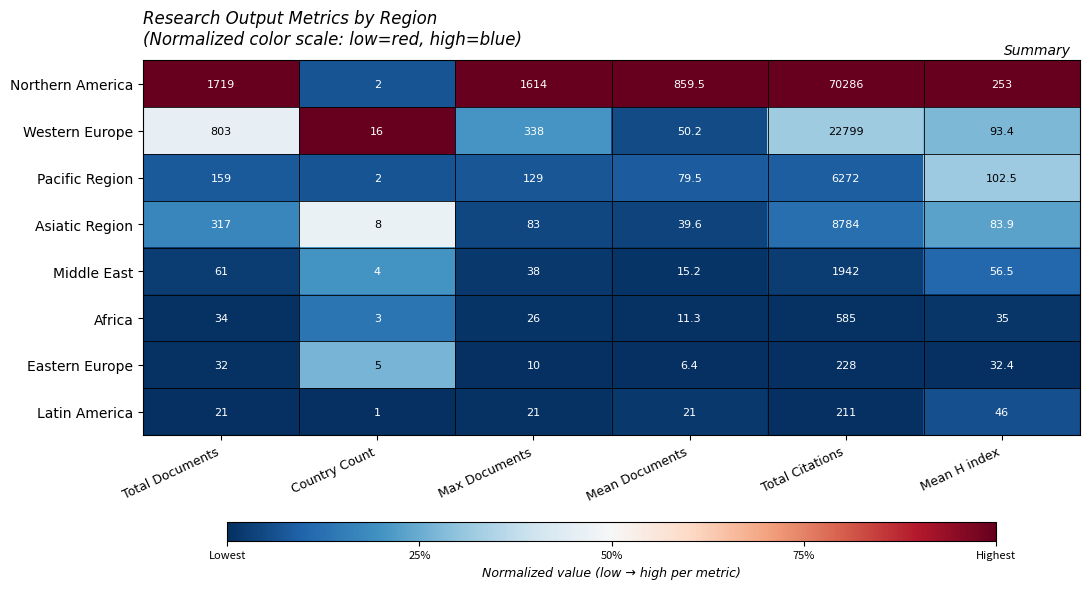

Where does the Asiatic Region series first go above 83?

Total Documents